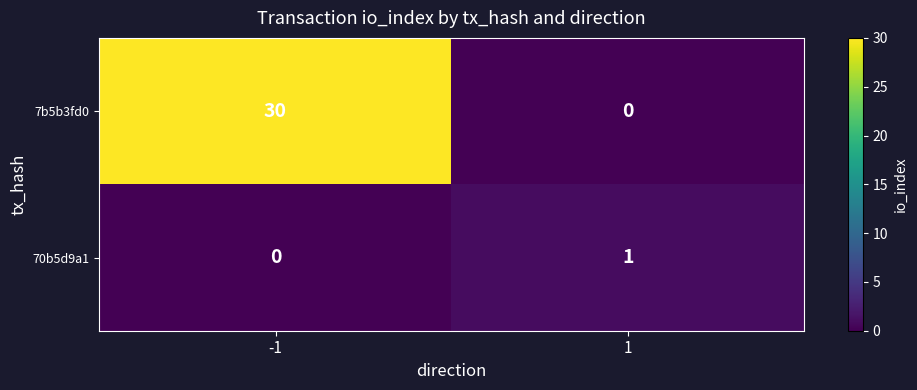

The value of 7b5b3fd0 at 1 is 0. True or false?

True